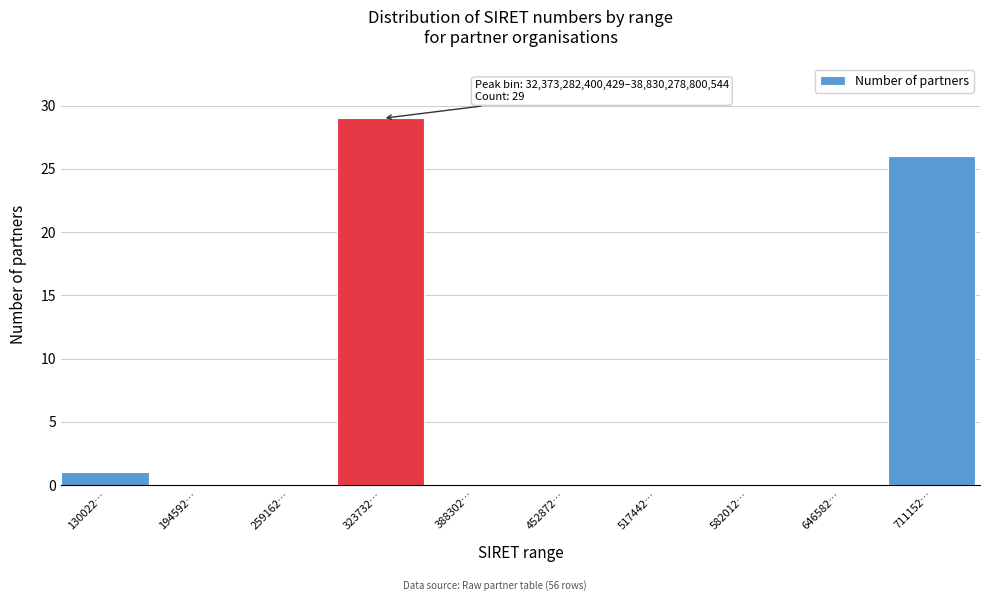

Reading left to right, transcribe all the data shown in this chart.

130022…=1	194592…=0	259162…=0	323732…=29	388302…=0	452872…=0	517442…=0	582012…=0	646582…=0	711152…=26